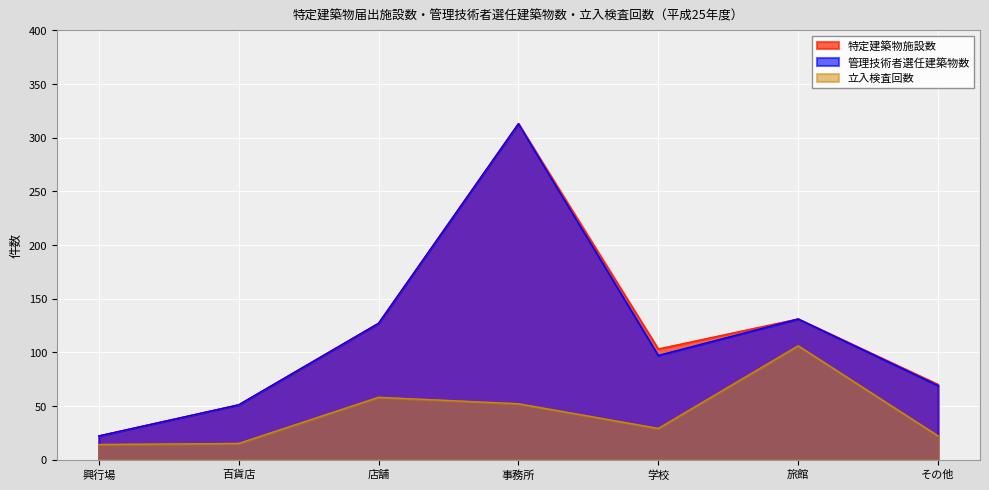

At how many categories does at least one series exceed 232?

1